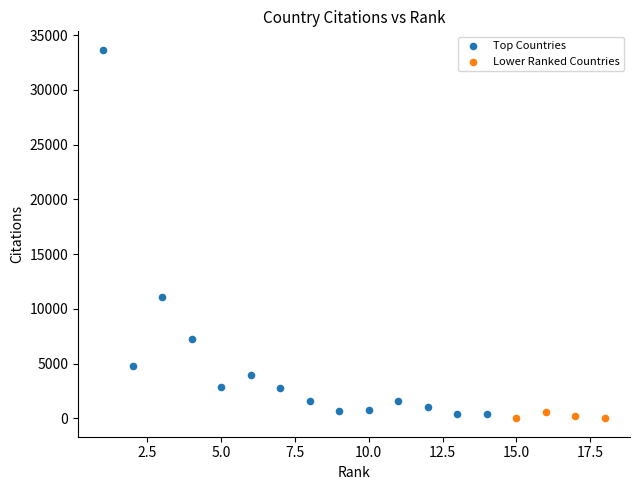

Which series has the largest Y range (max minus min)?

Top Countries